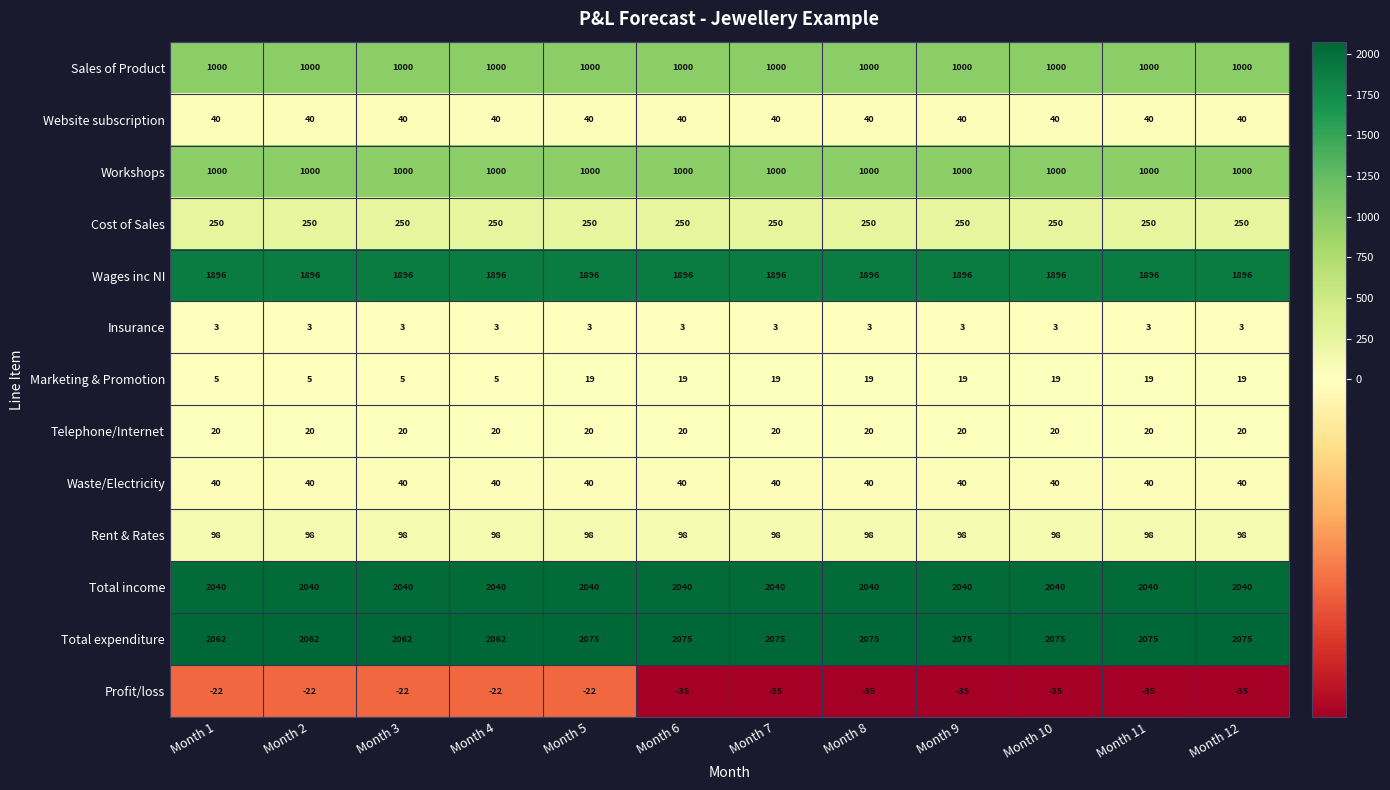

At which category is the sum across all series the highest?

Month 5